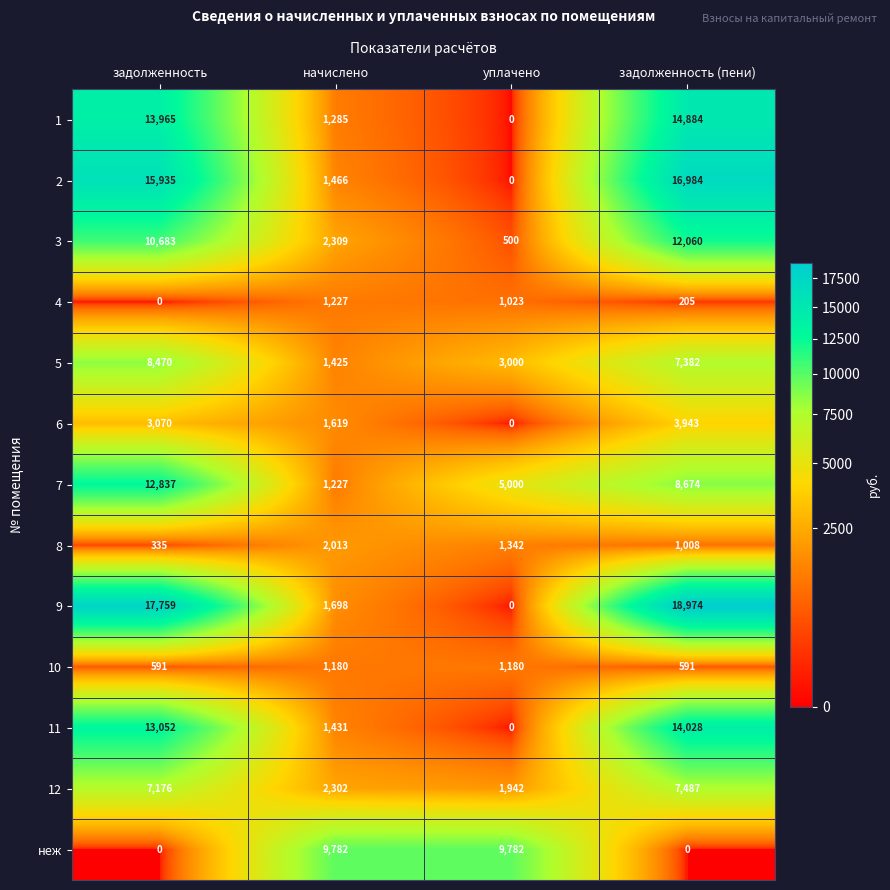

Rank the series by their maximum value, from highest to lowest.

9, 2, 1, 11, 7, 3, неж, 5, 12, 6, 8, 4, 10